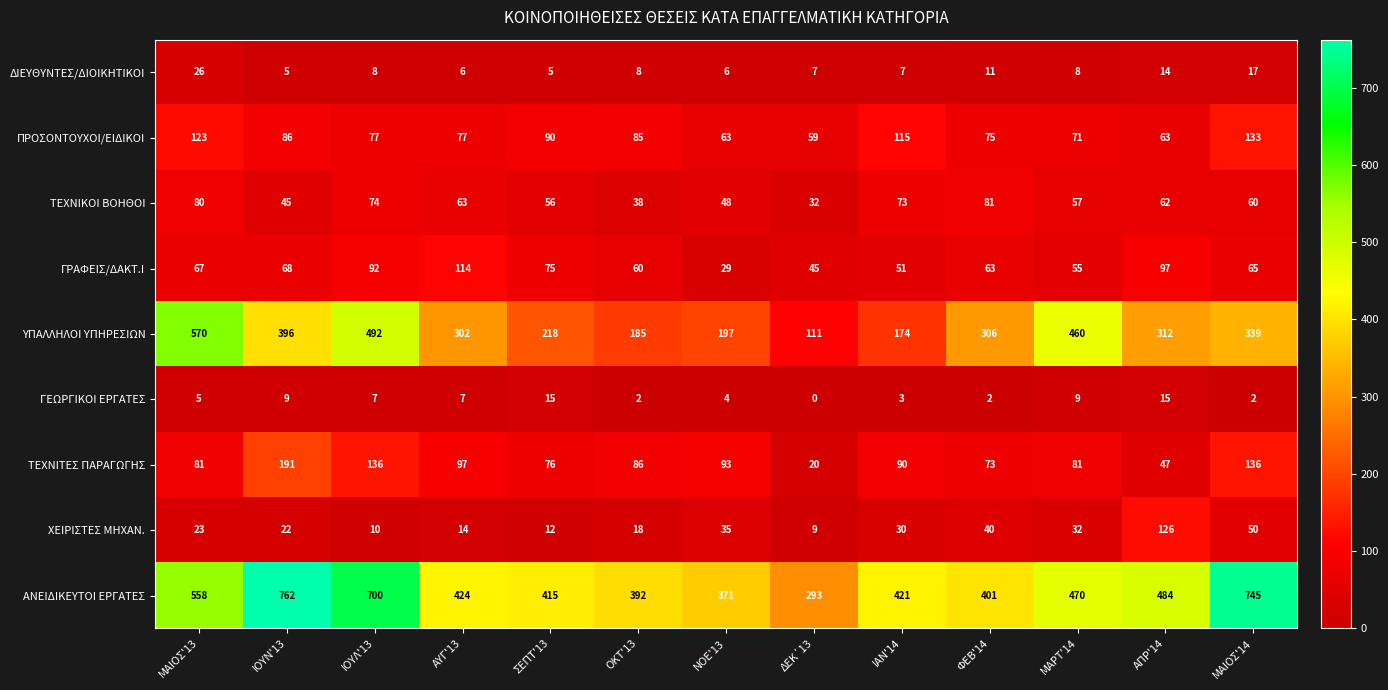

Which series changed the most between ΜΑΙΟΣ'13 and ΙΟΥΛ'13?

ΑΝΕΙΔΙΚΕΥΤΟΙ ΕΡΓΑΤΕΣ